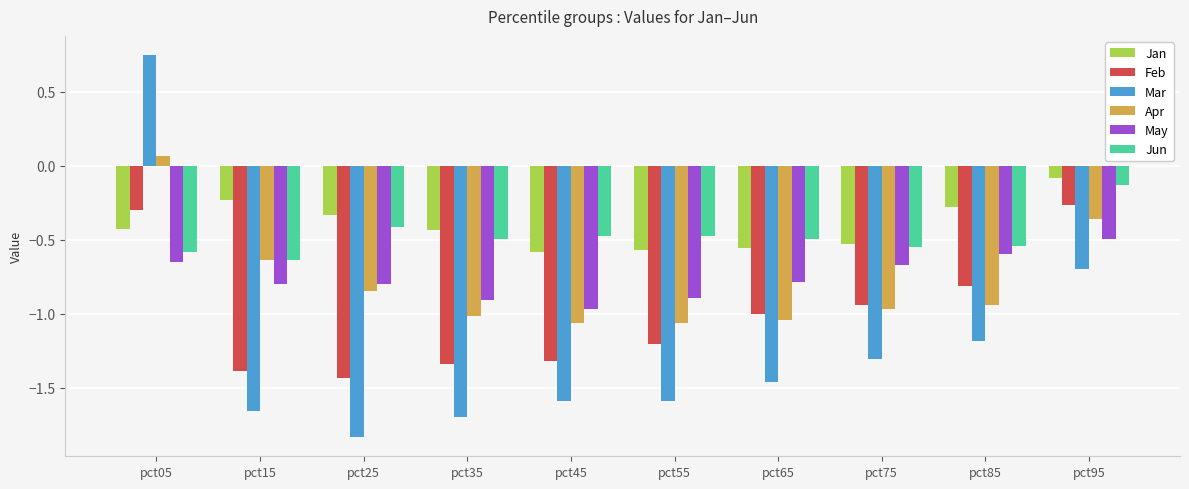

Is it true that Feb equals -1.2 at pct55?

True